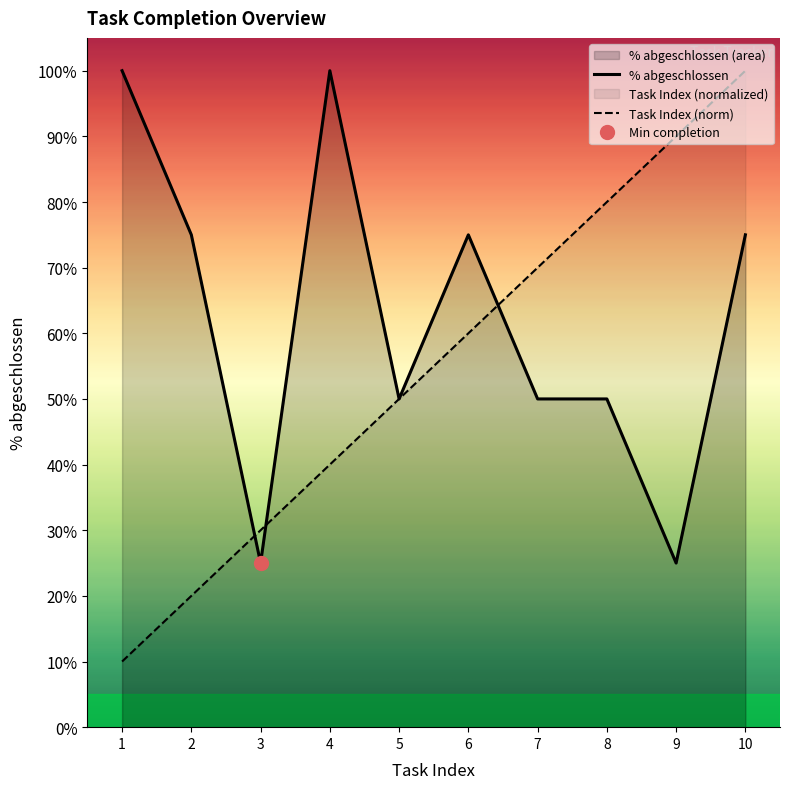

What is the highest value of the % abgeschlossen series?

1.0